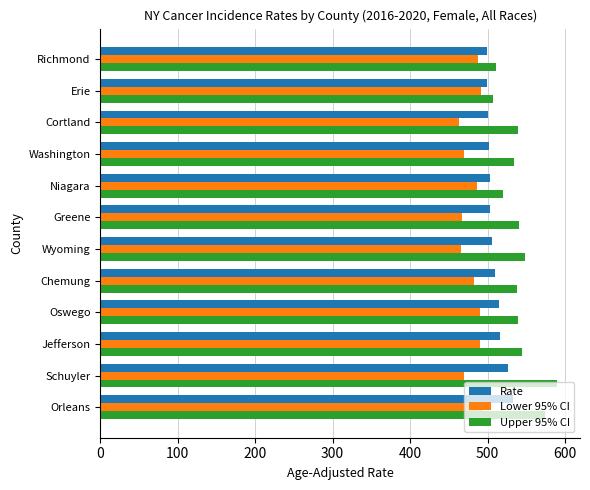

What are all the series names shown in the legend?

Rate, Lower 95% CI, Upper 95% CI